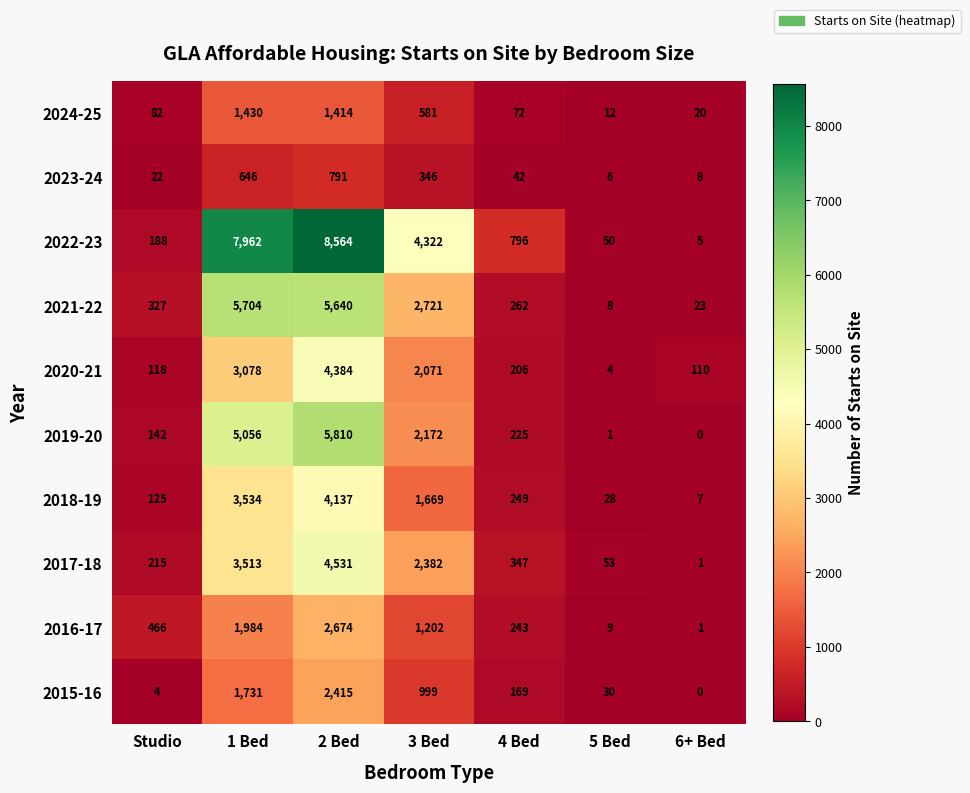

At Studio, list the series in order from smallest to largest.

2015-16, 2023-24, 2024-25, 2020-21, 2018-19, 2019-20, 2022-23, 2017-18, 2021-22, 2016-17